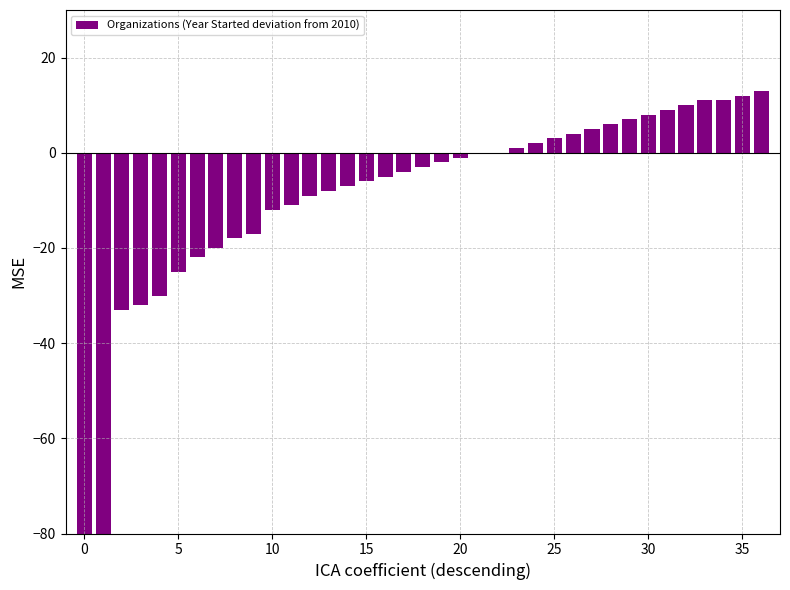

What is the maximum value shown in the chart?

13